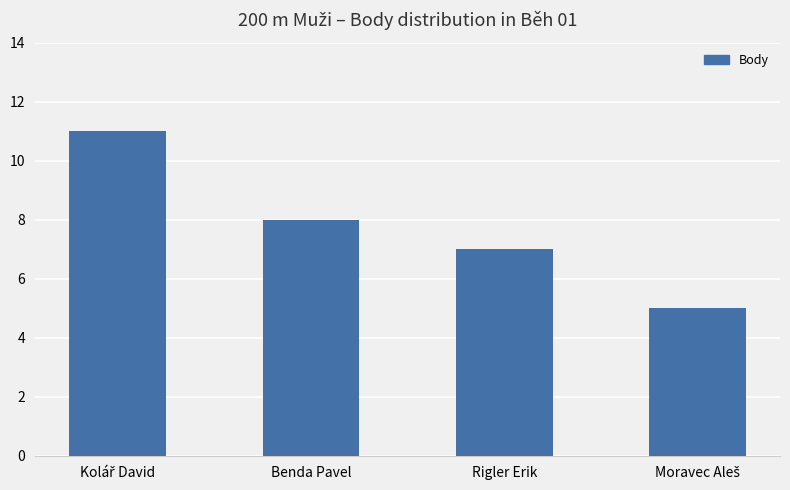

Reading right to left, what are all the values shown in this chart?

5	7	8	11